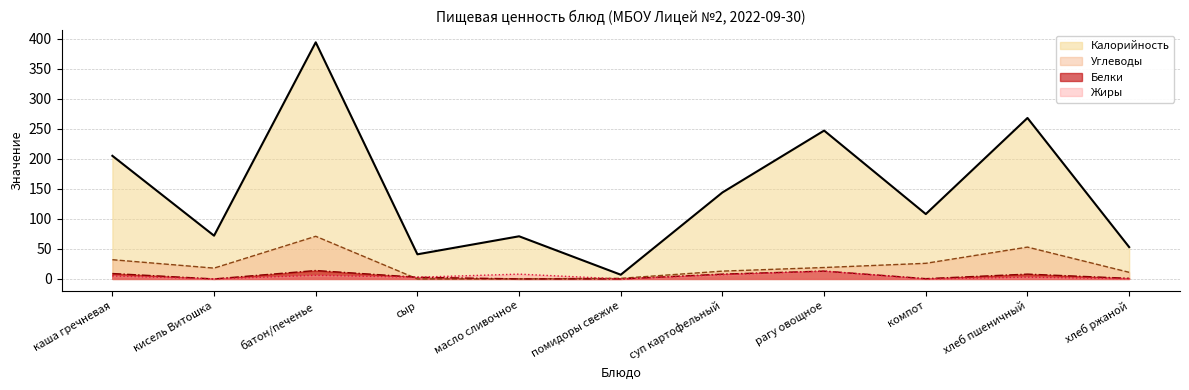

True or false: Калорийность has more than 1 interior local peaks.

True